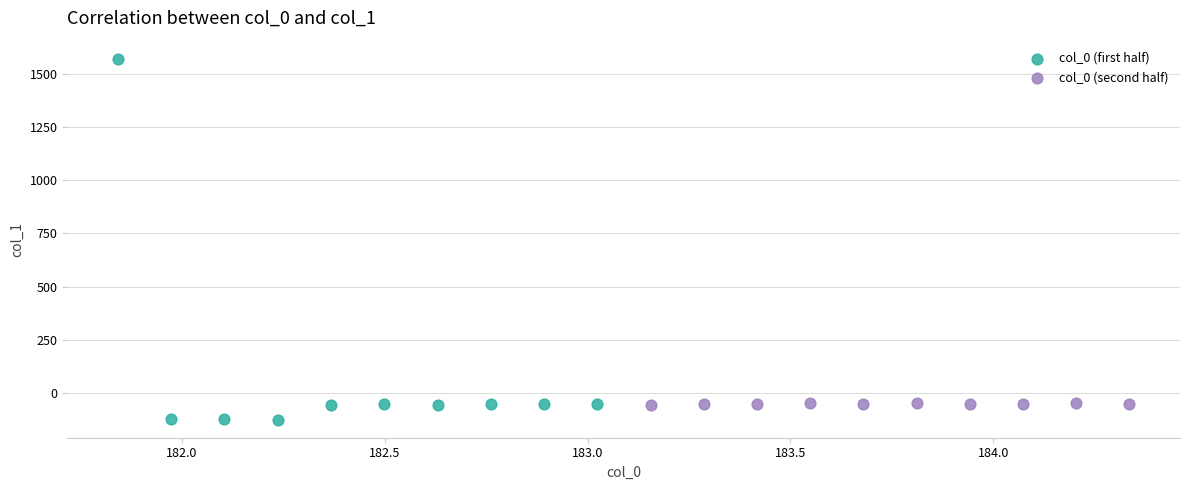

Which series has the widest spread of Y values?

col_0 (first half)